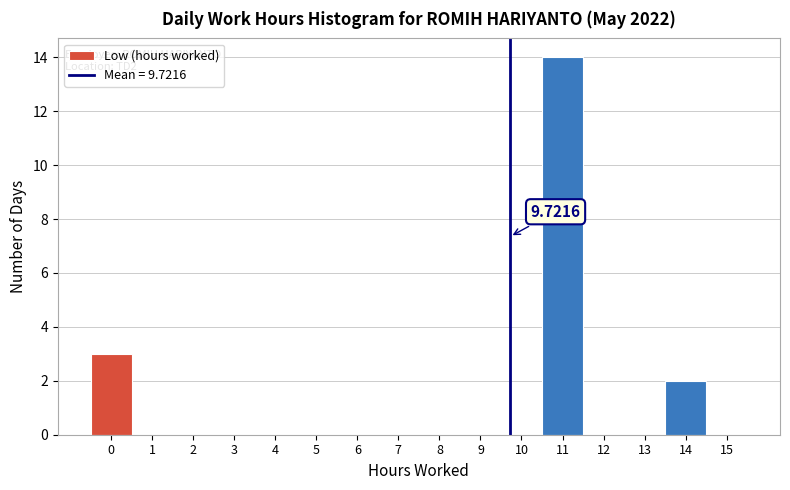

Which range on the x-axis has the tallest bar?

10.5 to 11.5